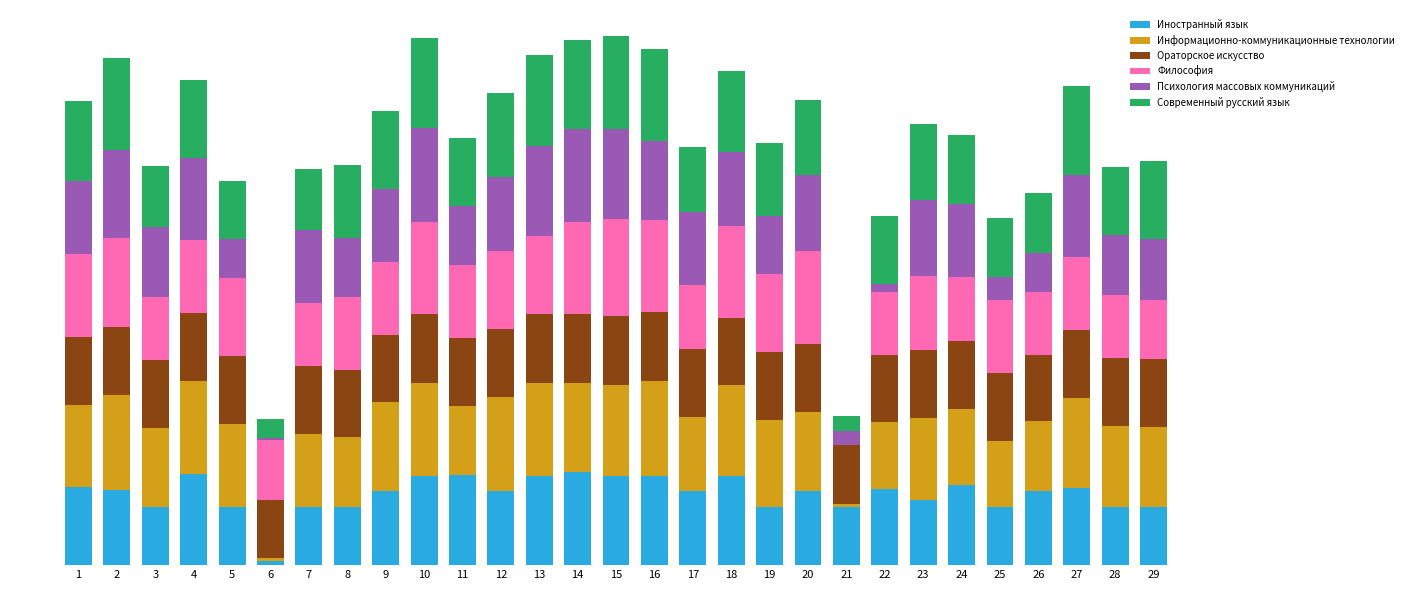

At which label is Информационно-коммуникационные технологии closest to 50?

25